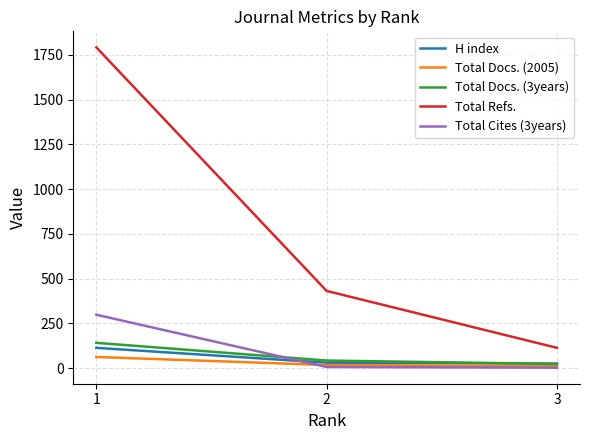

Is the value of H index at 1 greater than the value of Total Cites (3years) at 1?

No